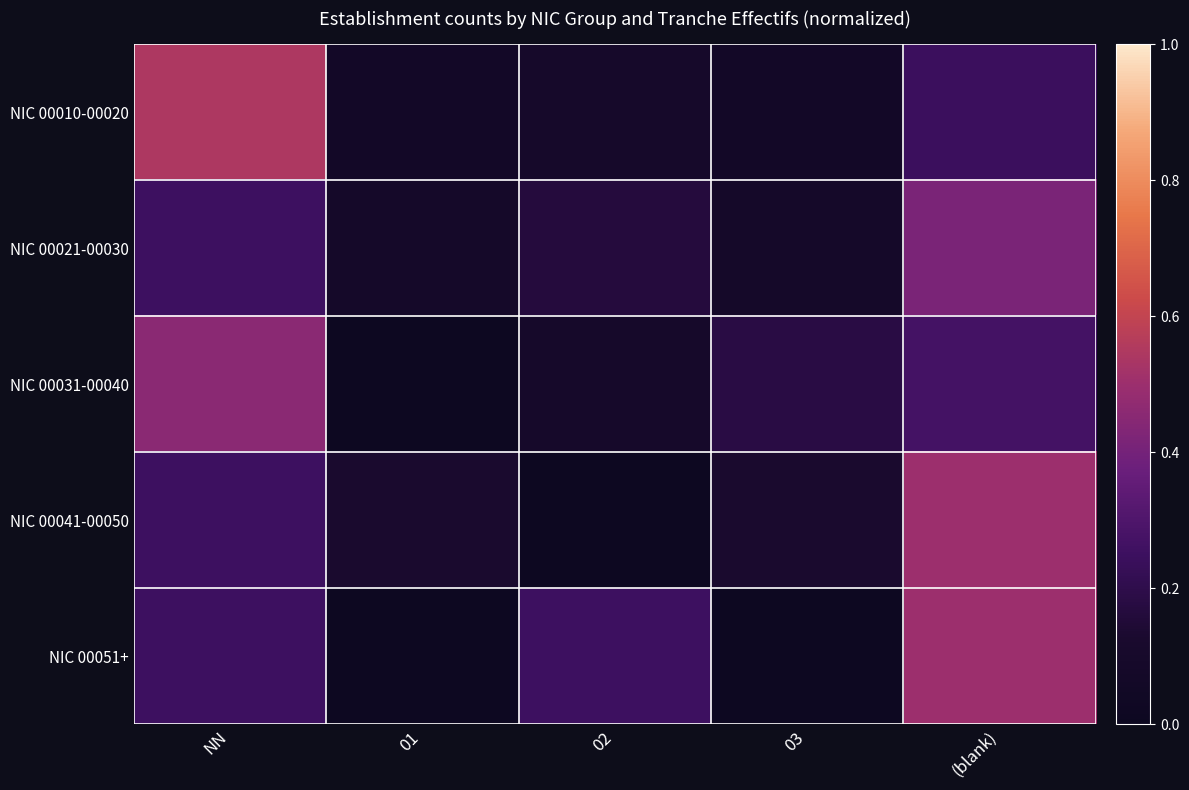

What is the spread (max minus min) of values at 01?

0.1